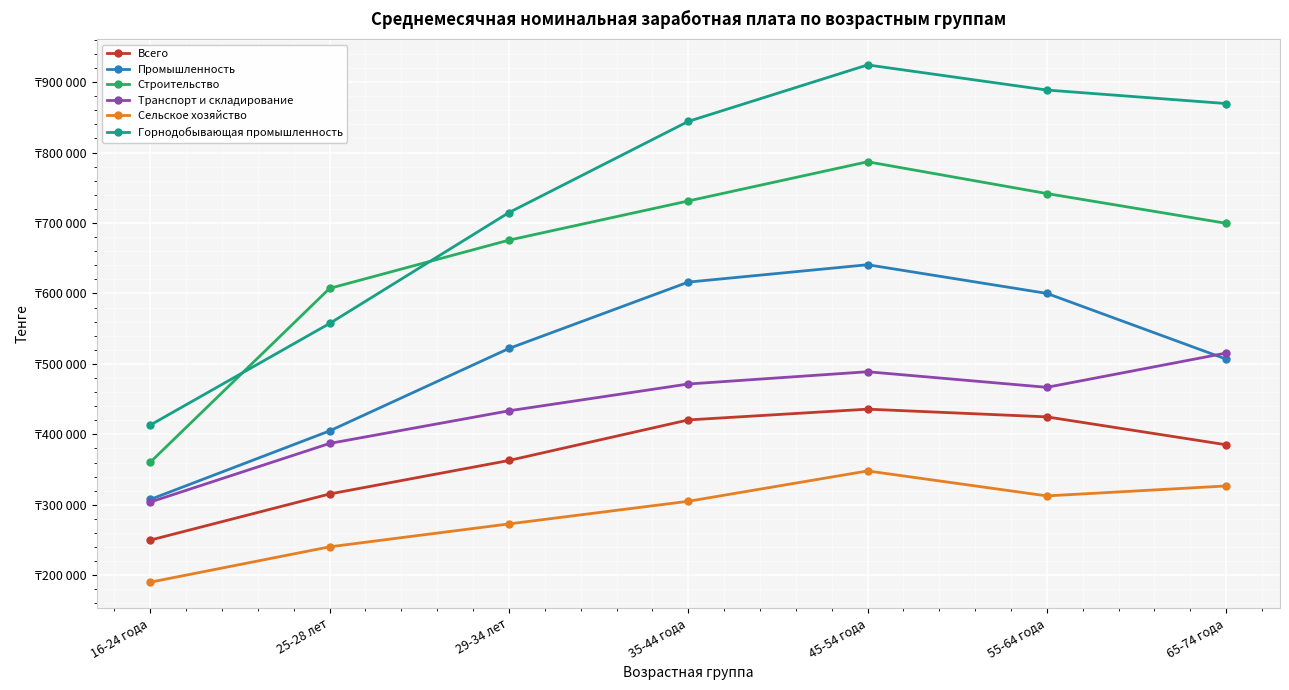

What is the sum of the Промышленность values at 25-28 лет and 55-64 года?

1004971